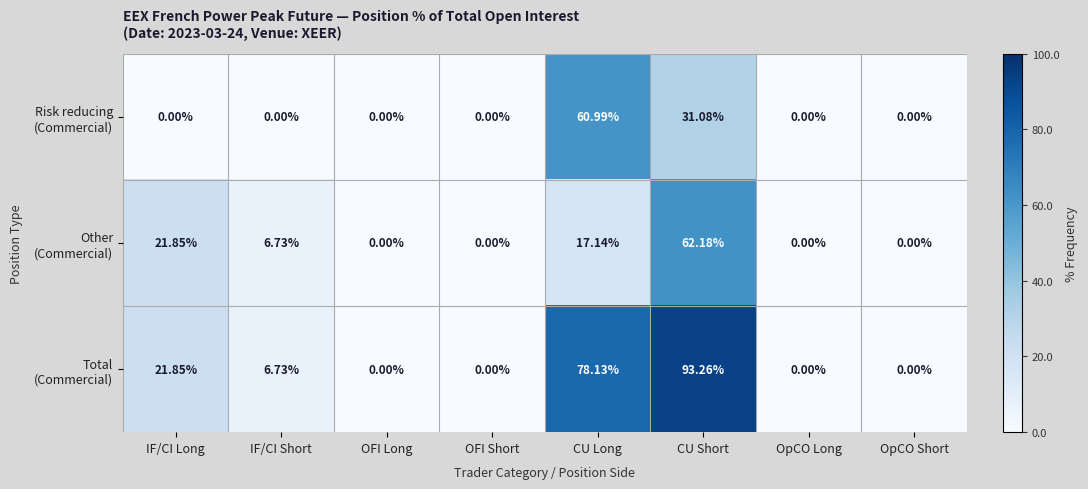

At which category is the sum across all series the highest?

CU Short